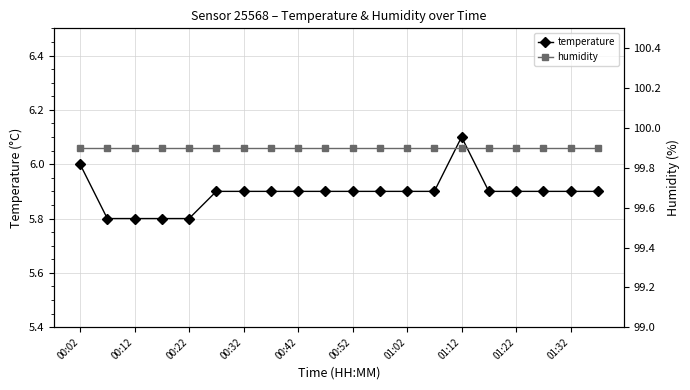

Reading left to right, list all the values displayed in this chart.

temperature: 6.0	5.8	5.8	5.8	5.8	5.9	5.9	5.9	5.9	5.9	5.9	5.9	5.9	5.9	6.1	5.9	5.9	5.9	5.9	5.9
humidity: 99.9	99.9	99.9	99.9	99.9	99.9	99.9	99.9	99.9	99.9	99.9	99.9	99.9	99.9	99.9	99.9	99.9	99.9	99.9	99.9